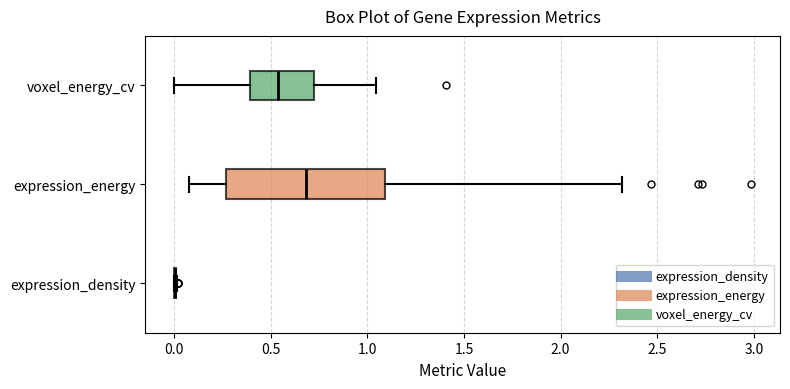

Comparing the boxes themselves (not the whiskers), which one is the widest?

expression_energy